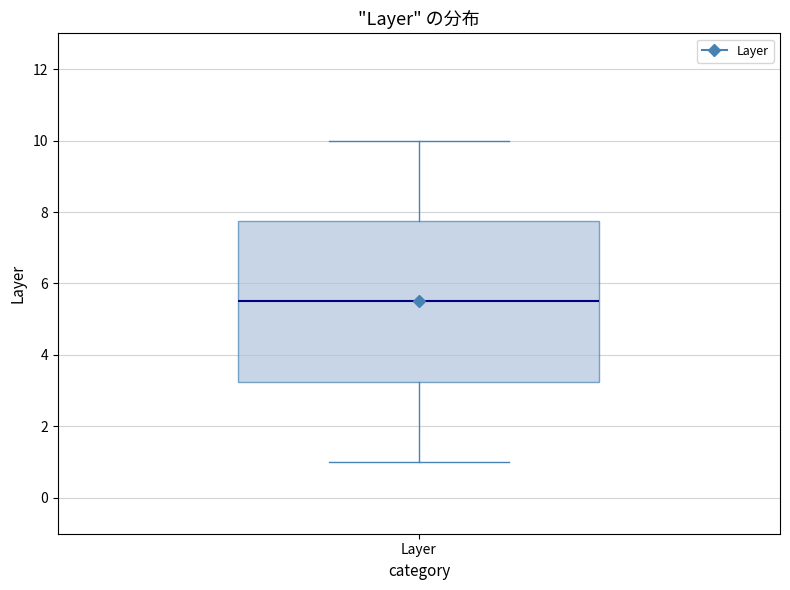

Read this box plot against the y-axis: the position of the median line, the range covered by the box, and the ends of both whiskers. The values are not printed on the chart, so give them approximately, as read against the axis.

median 5.6, box 3.2 to 7.8, whiskers 1.0 to 10.0